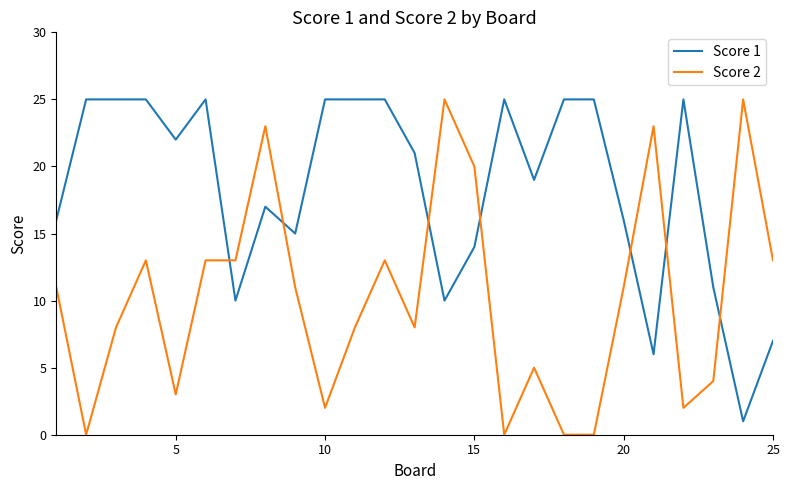

True or false: Score 2 and Score 1 cross at least once.

True